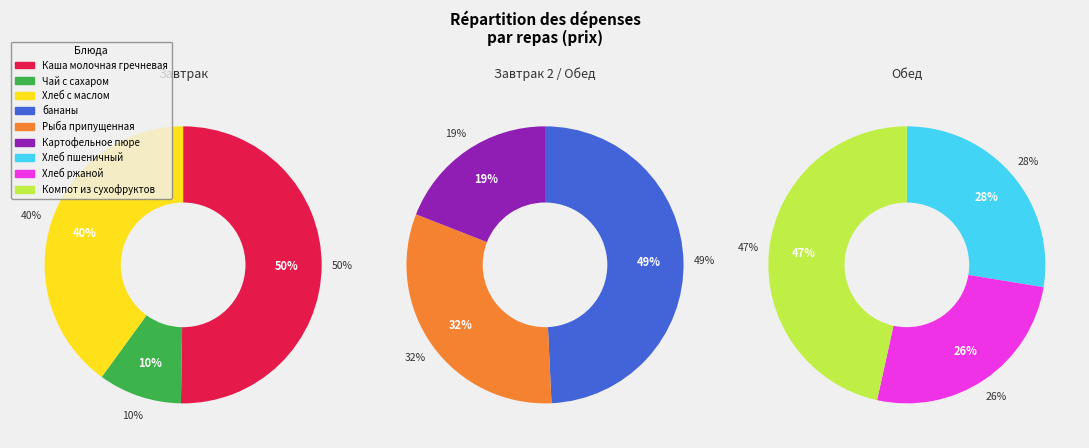

What is the change in value from Каша молочная гречневая to Хлеб пшеничный?

-8.2